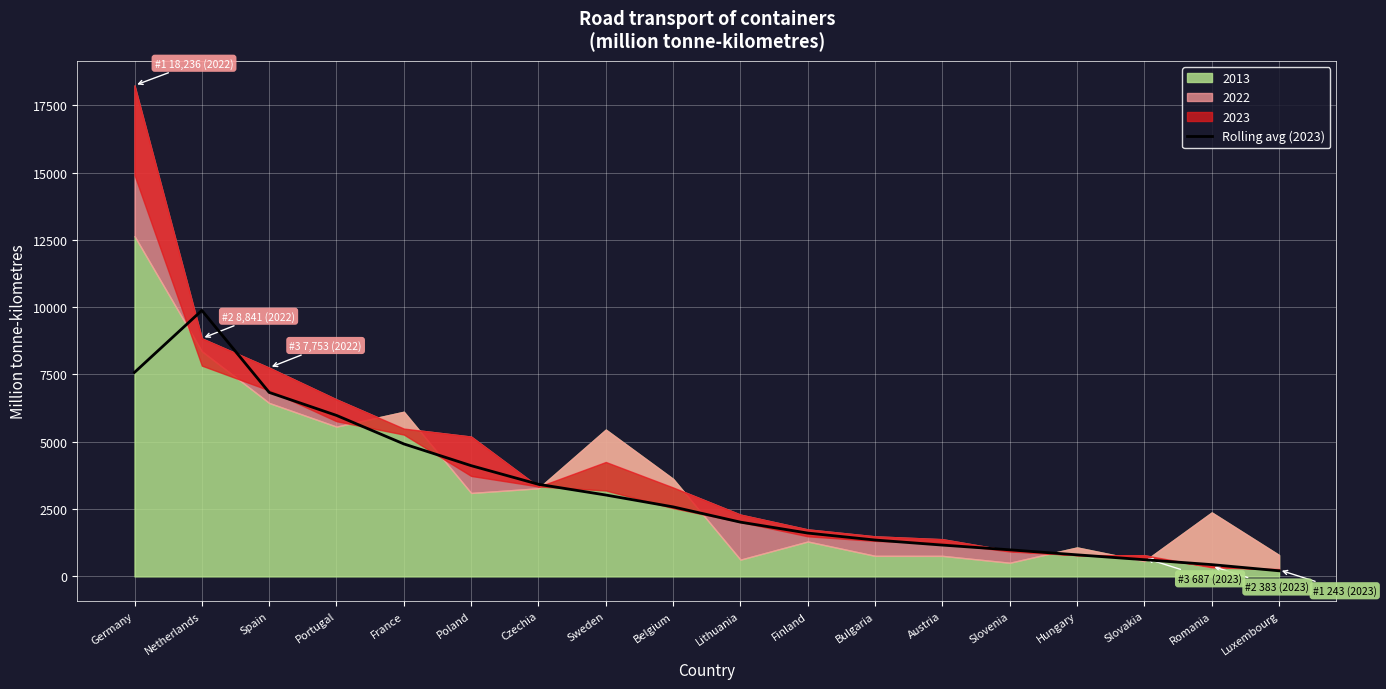

Is it true that Rolling avg (2023) equals 3081.3 at Portugal?

False